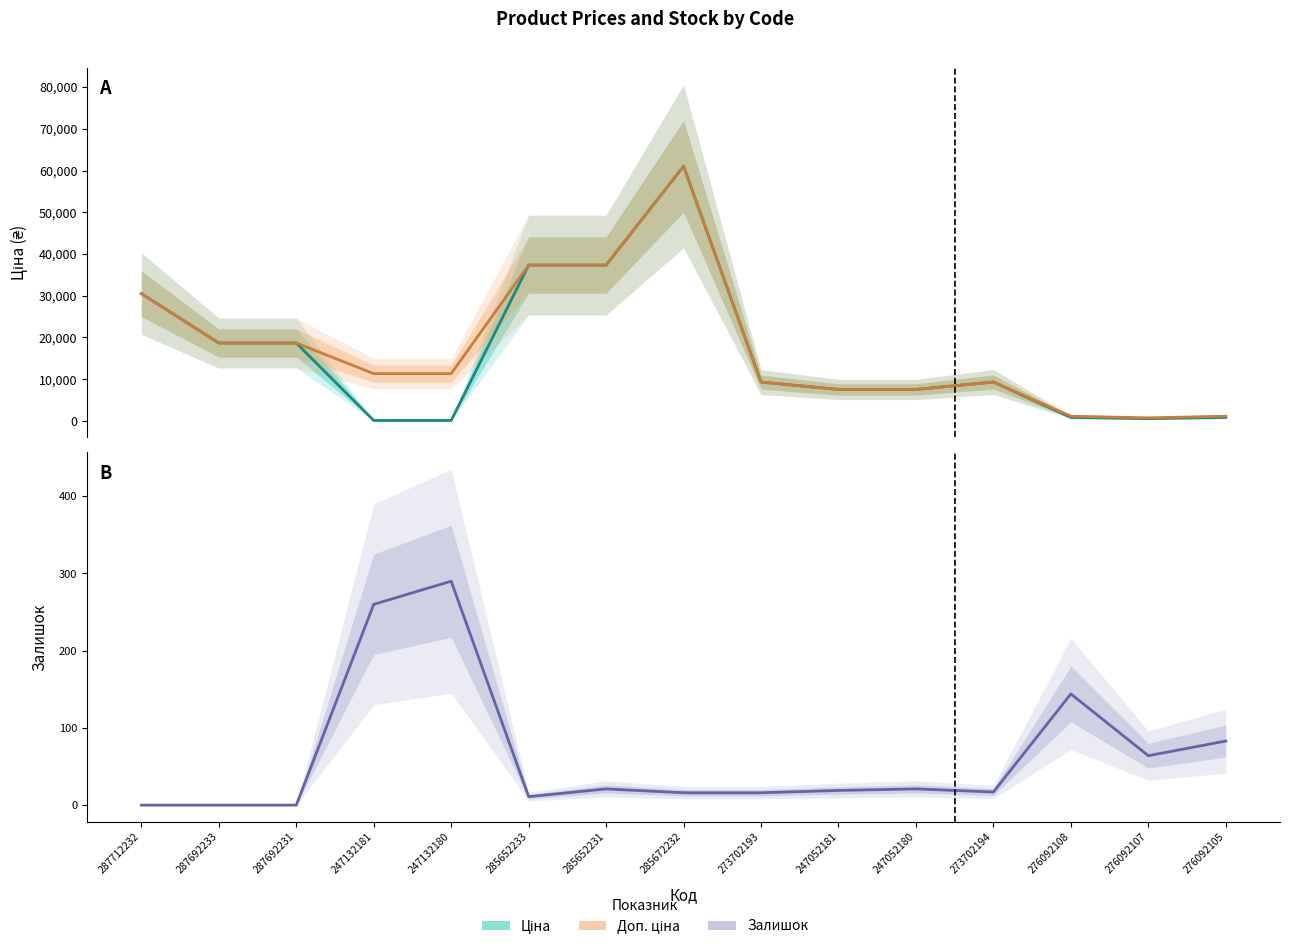

Which category has the highest value in the Залишок series?

247132180